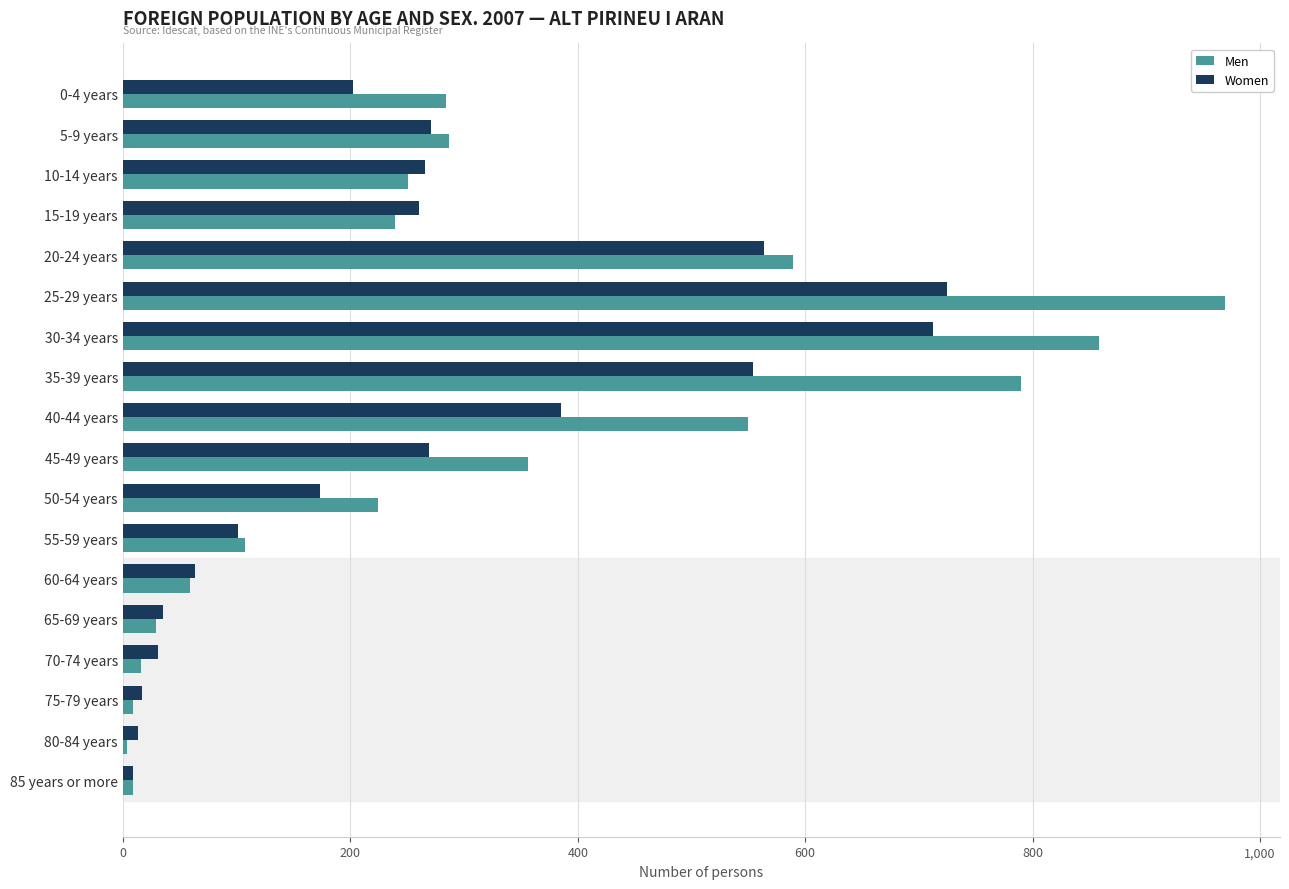

At which label is Women closest to 367?

40-44 years